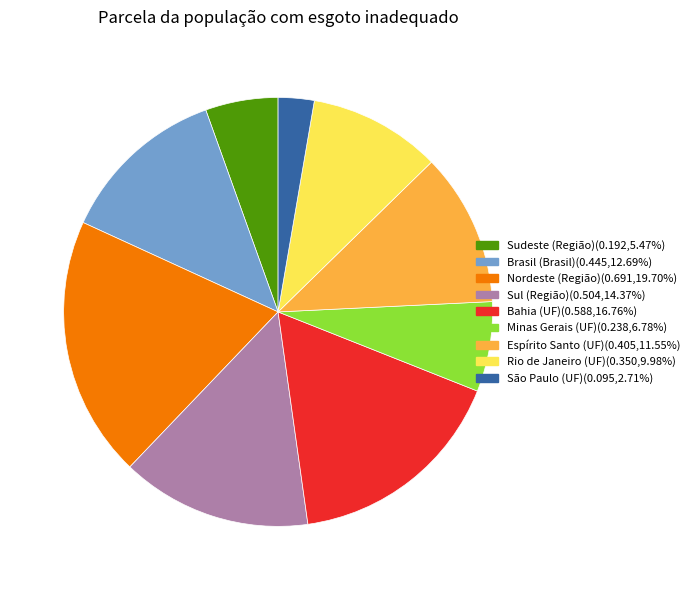

How many slices are in this pie chart?

9